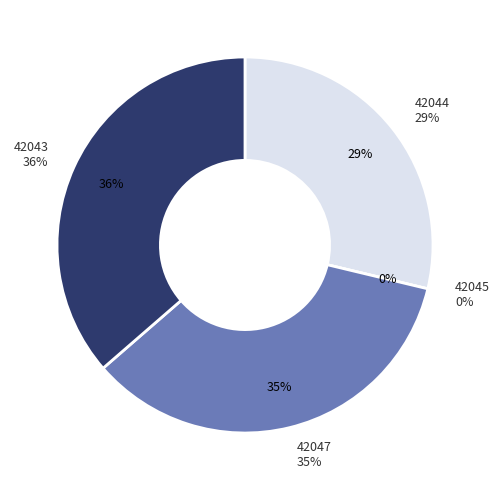

Is there any slice that represents more than half of the pie?

No